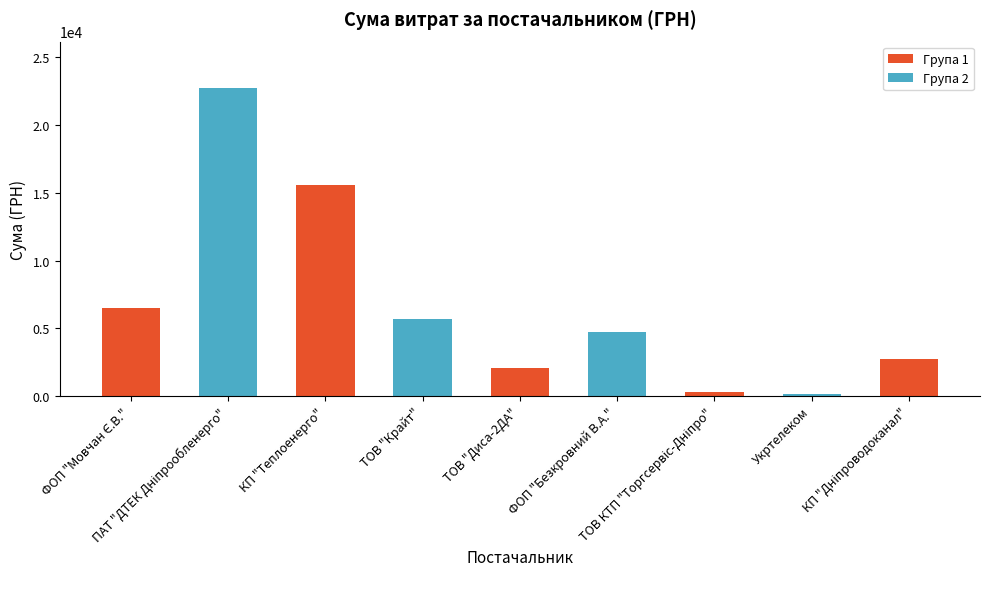

True or false: the data shows 148.0 at Укртелеком.

True